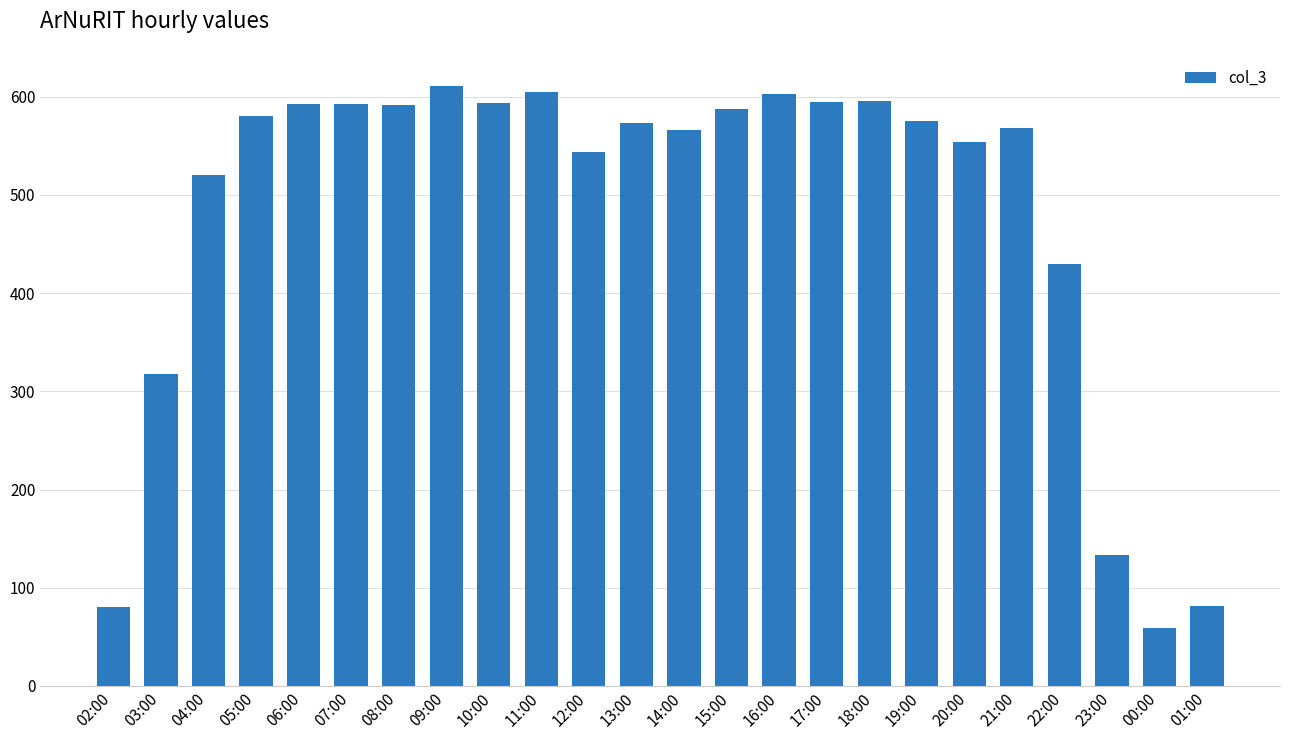

What is the average value?

481